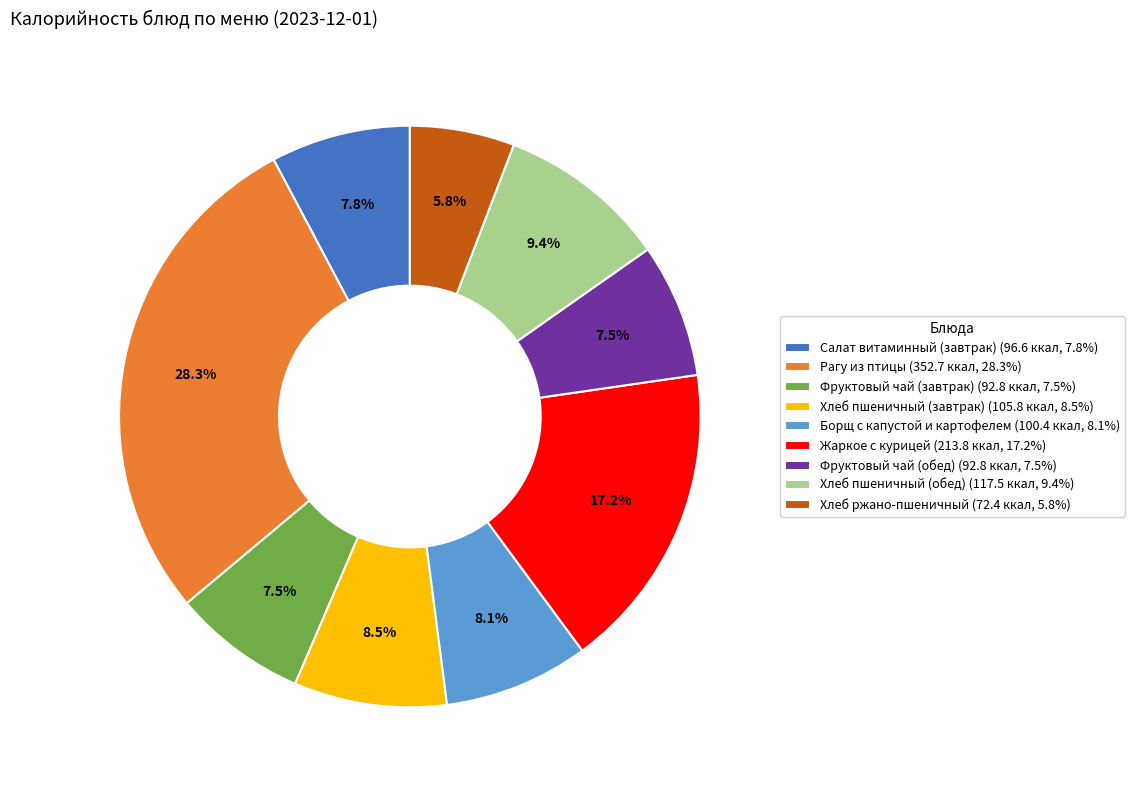

To the nearest percent, what is the combined percentage of Борщ с капустой и картофелем and Фруктовый чай (завтрак)?

16%